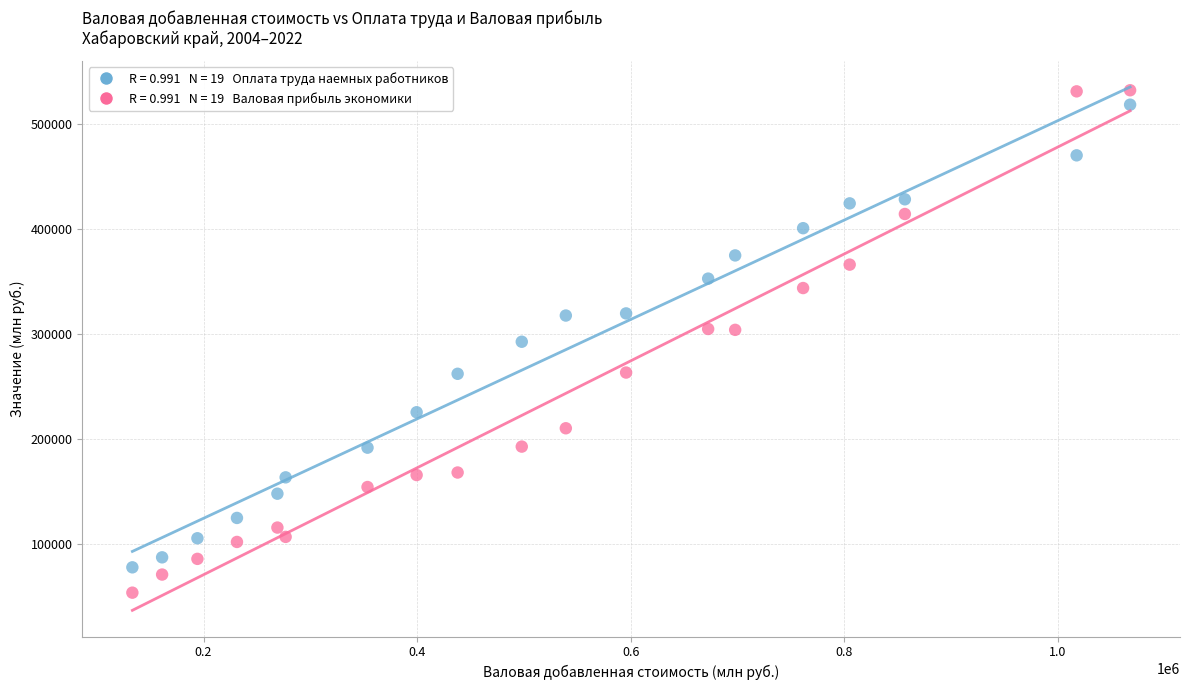

Across all data points, what is the range of X values (max minus min)?

934551.0